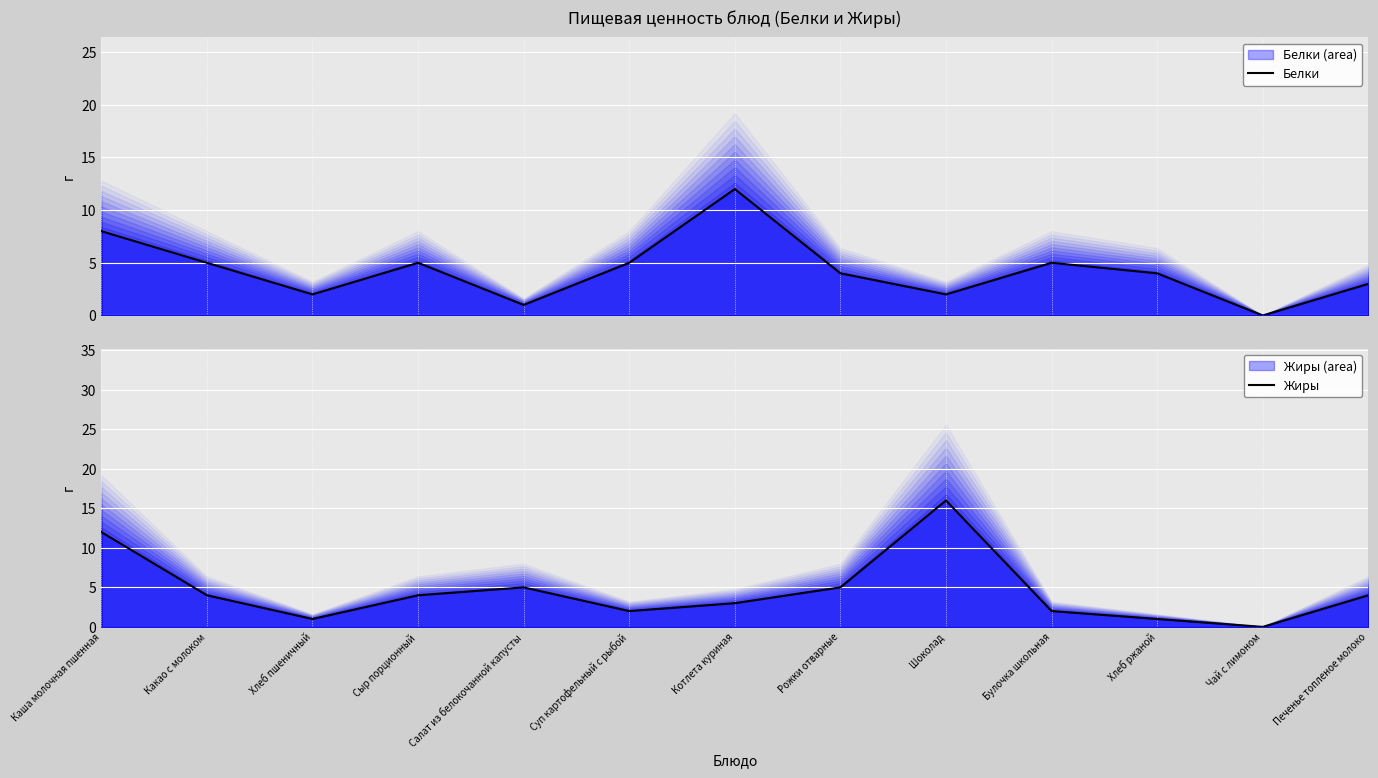

What is the total value across all series at Рожки отварные?

9